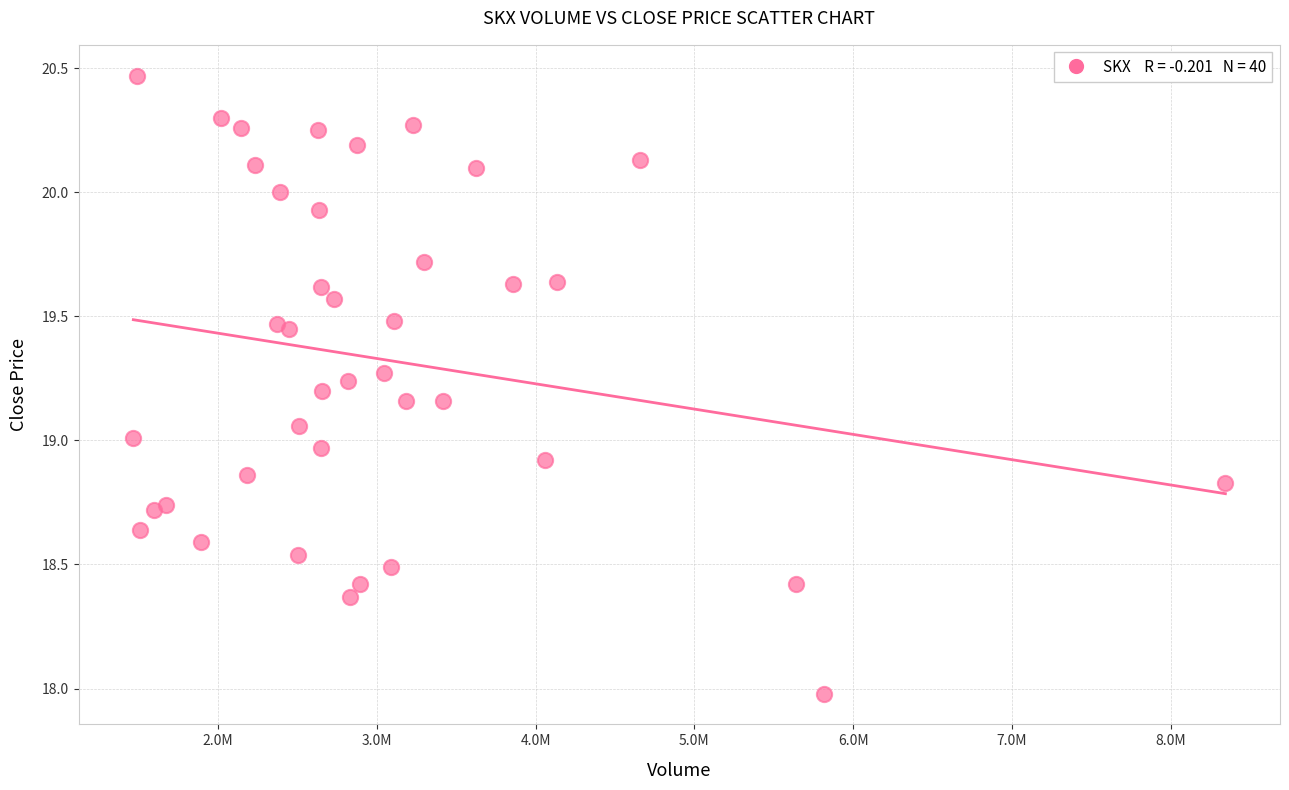

What is the range of X values (max minus min)?

6879519.0